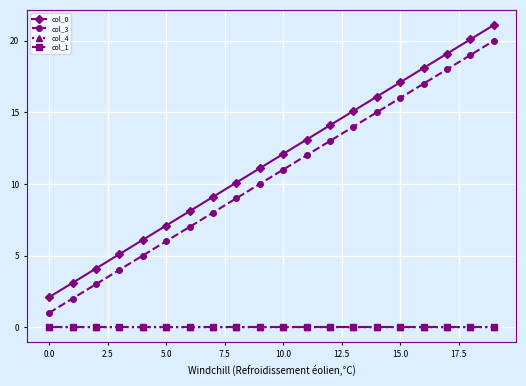

True or false: col_1 has more than 0 points higher than both neighbors.

True